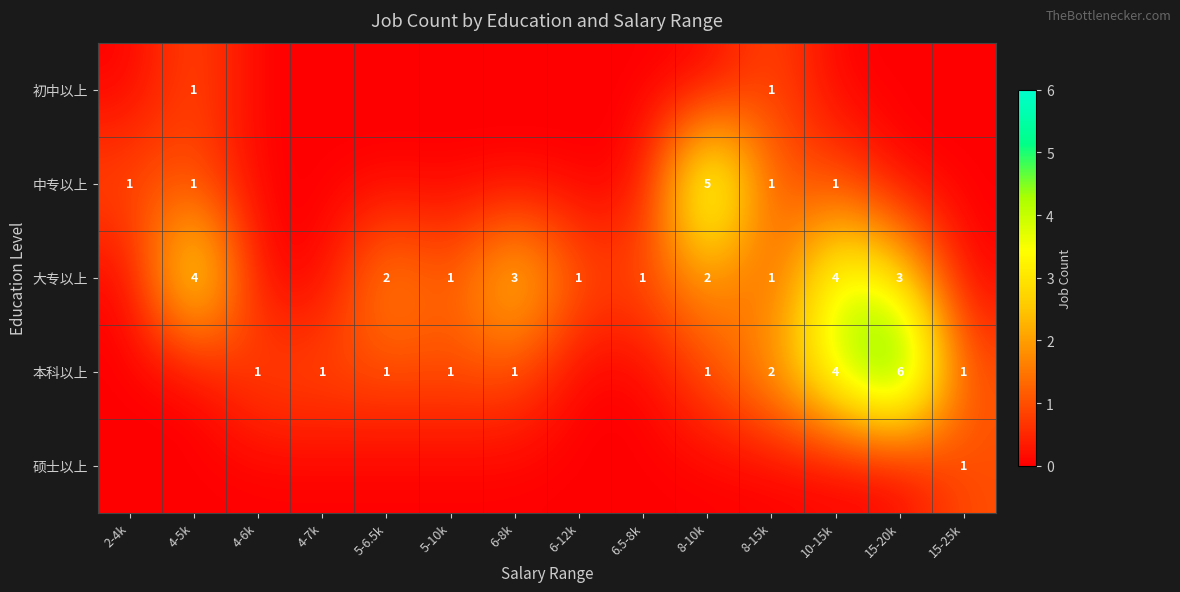

The 大专以上 series shows 2 at 6-12k. True or false?

False